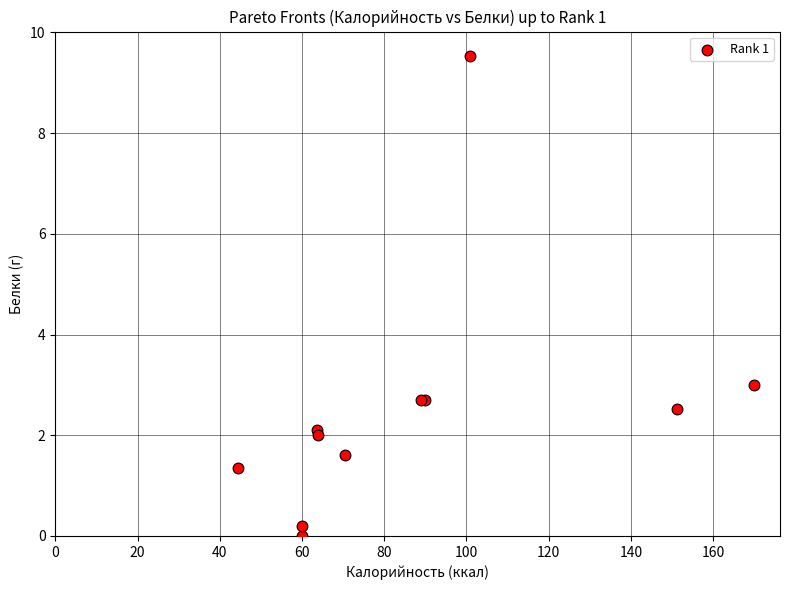

What Y value in the scatter plot is closest to 4?

3.0